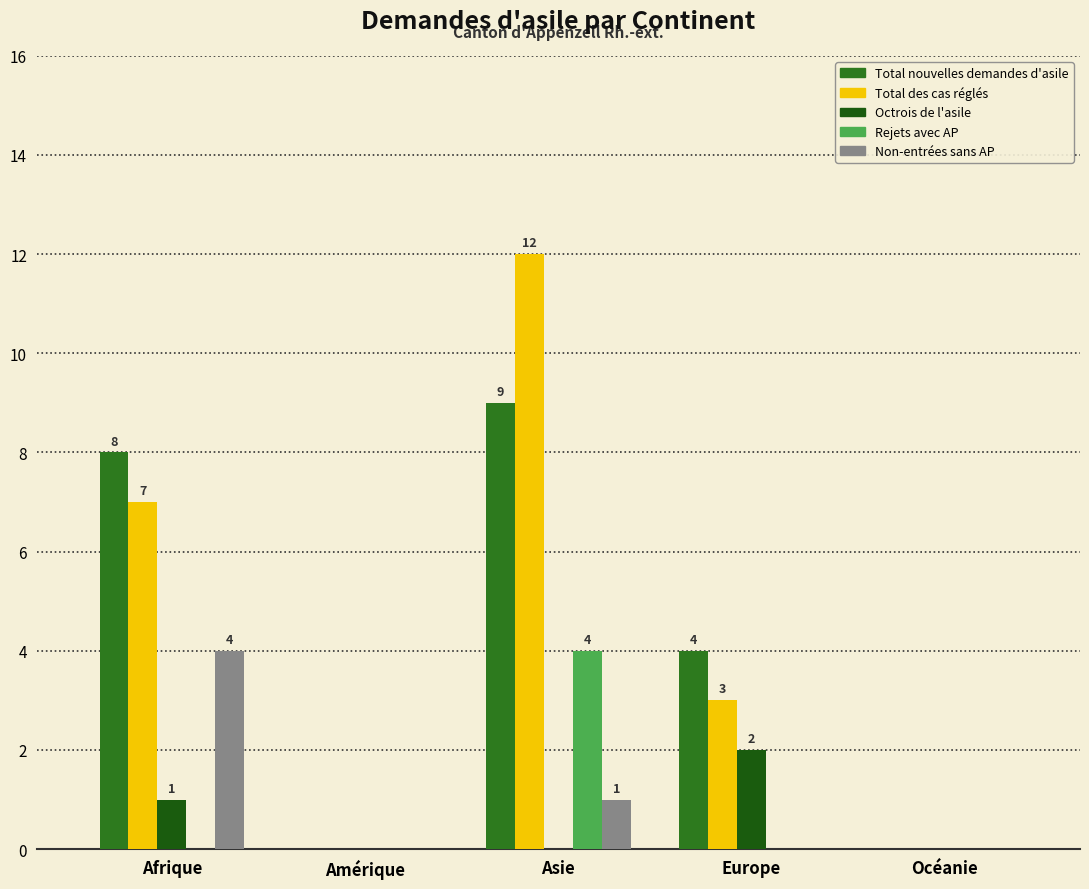

Are the bars grouped side by side (vs. stacked)?

Yes